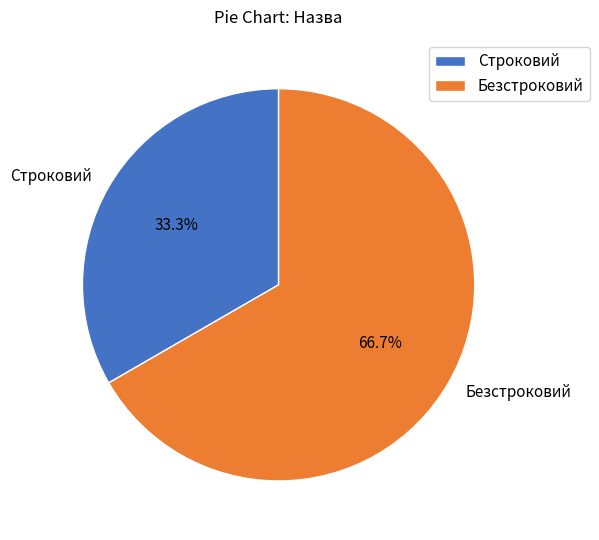

What is the majority slice?

Безстроковий